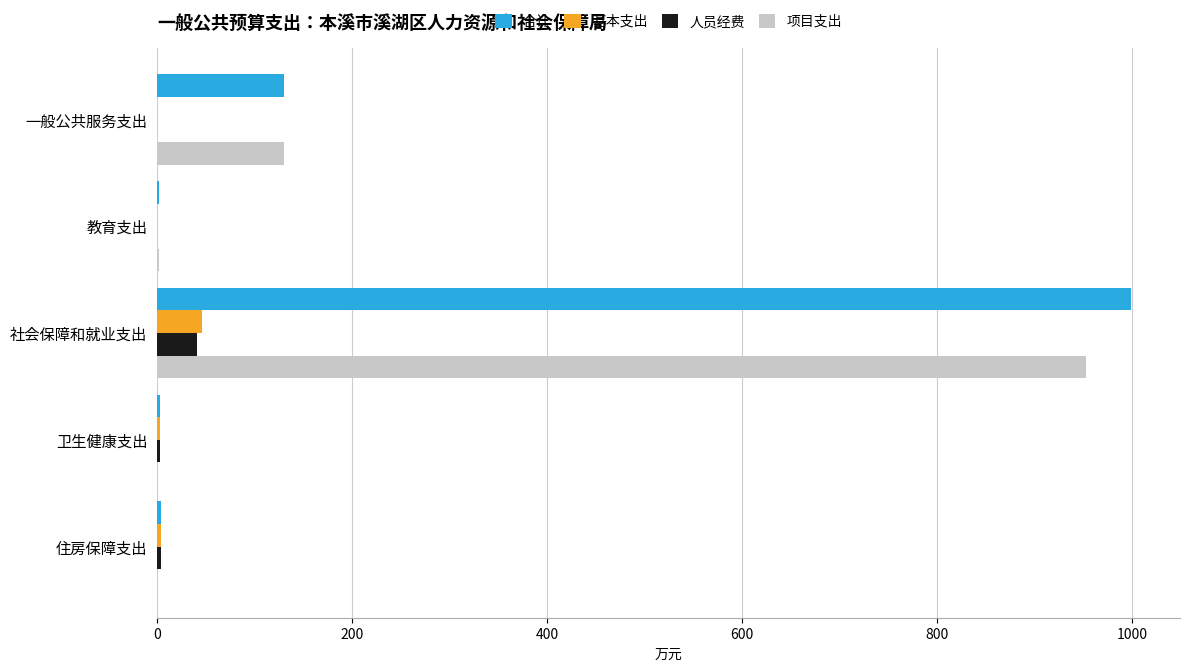

The 项目支出 series shows 953.0 at 社会保障和就业支出. True or false?

True